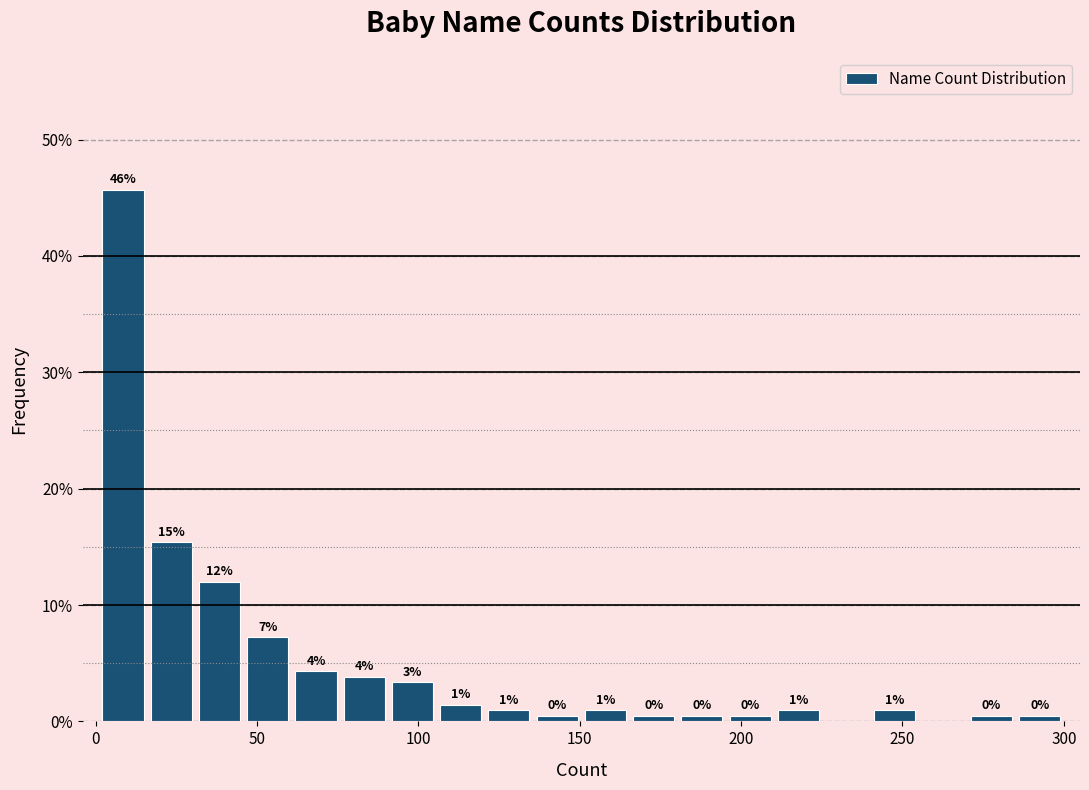

Around what value on the x-axis is the tallest bar? Give the approximate position of its centre, as read against the axis.

10